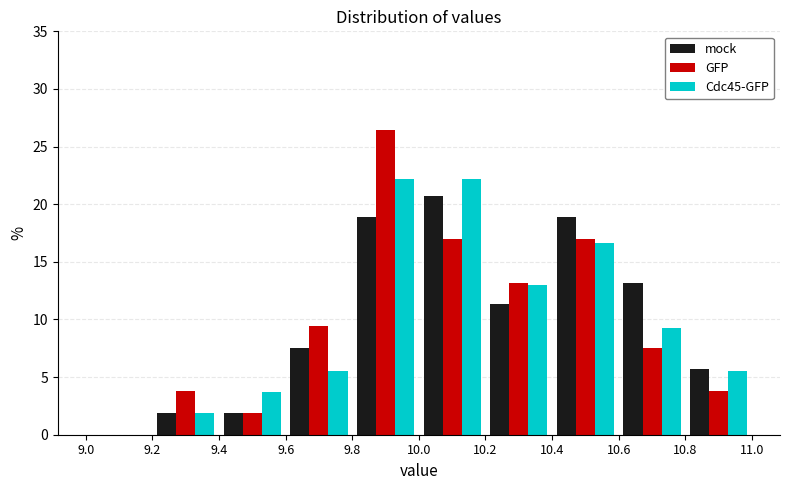

Reading left to right, transcribe this chart: for each range on the x-axis, give the height of each series' bar. The values are not printed on the chart, so give them approximately, as read against the axis.

9.0 to 9.2: mock=0	GFP=0	Cdc45-GFP=0
9.2 to 9.4: mock=2.0	GFP=4.0	Cdc45-GFP=2.0
9.4 to 9.6: mock=2.0	GFP=2.0	Cdc45-GFP=3.5
9.6 to 9.8: mock=7.5	GFP=9.5	Cdc45-GFP=5.5
9.8 to 10.0: mock=19.0	GFP=26.5	Cdc45-GFP=22.0
10.0 to 10.2: mock=21.0	GFP=17.0	Cdc45-GFP=22.0
10.2 to 10.4: mock=11.5	GFP=13.0	Cdc45-GFP=13.0
10.4 to 10.6: mock=19.0	GFP=17.0	Cdc45-GFP=16.5
10.6 to 10.8: mock=13.0	GFP=7.5	Cdc45-GFP=9.5
10.8 to 11.0: mock=5.5	GFP=4.0	Cdc45-GFP=5.5